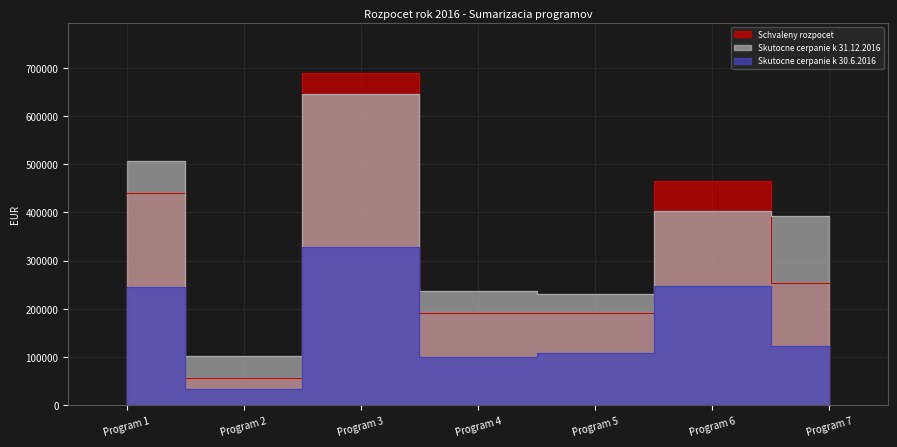

The Schvaleny rozpocet series shows 253211.0 at Program 7. True or false?

True